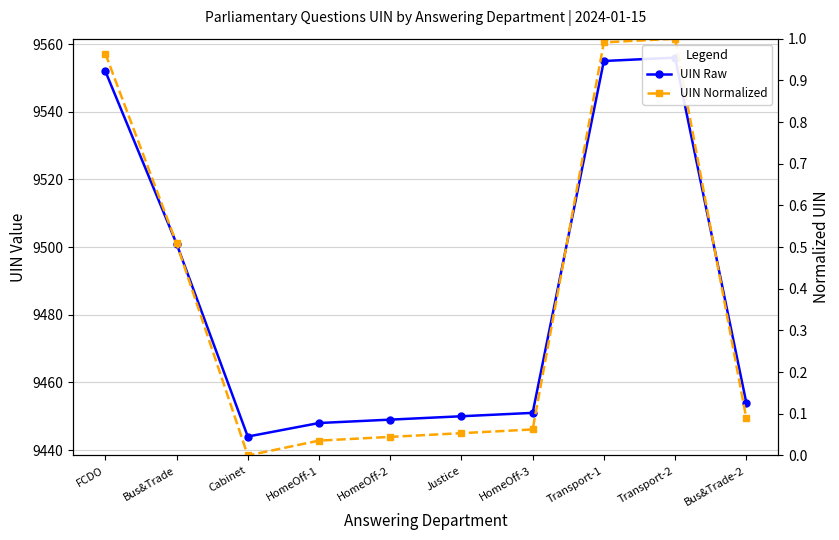

What is the sum of all UIN Normalized values?

3.8